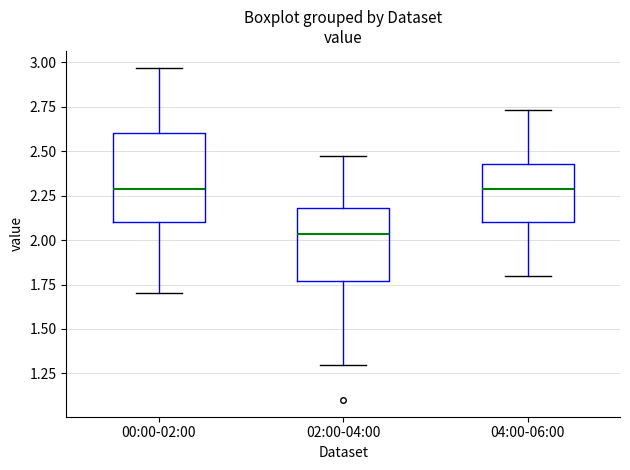

Reading left to right, read every box against the y-axis: the position of its median line, the range the box covers, and the ends of its whiskers. The values are not printed on the chart, so give them approximately, as read against the axis.

00:00-02:00: median 2.30, box 2.10 to 2.60, whiskers 1.70 to 2.95
02:00-04:00: median 2.05, box 1.75 to 2.20, whiskers 1.30 to 2.45
04:00-06:00: median 2.30, box 2.10 to 2.45, whiskers 1.80 to 2.75